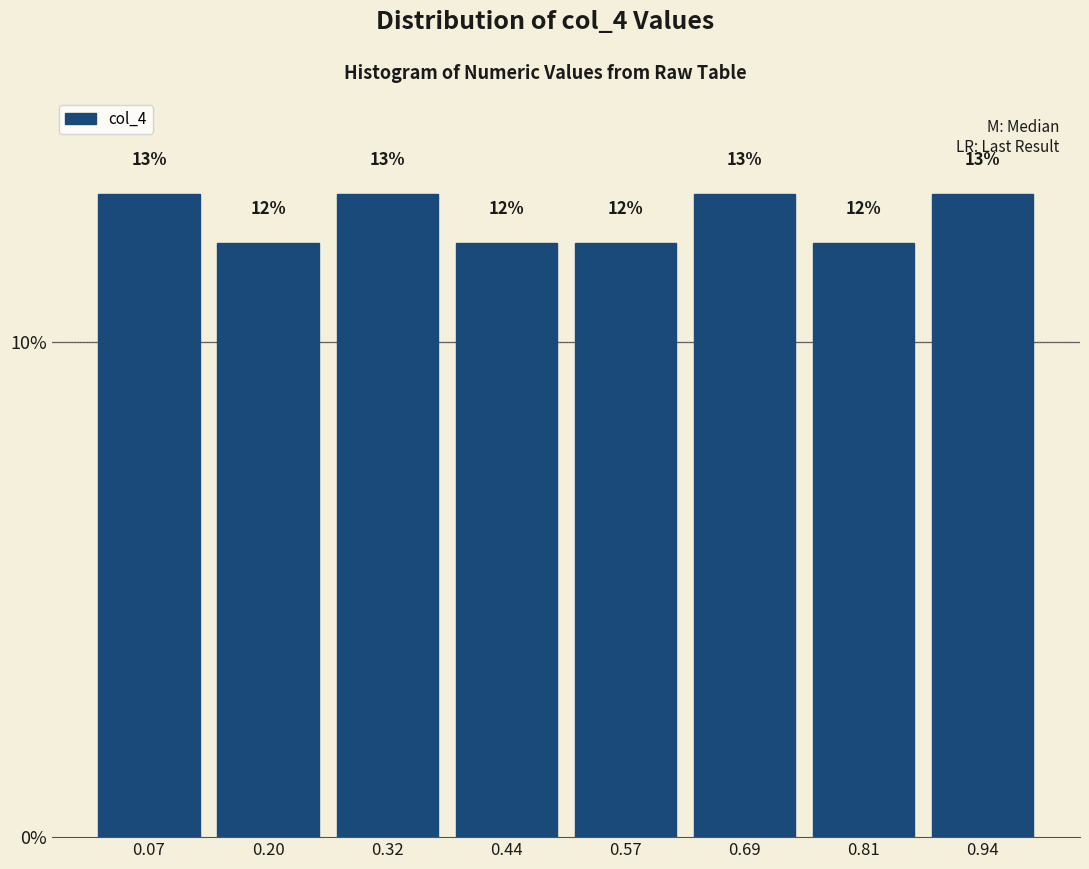

Reading left to right, transcribe this chart: for each bar, give the range it covers on the x-axis and its height. The bar edges are not printed on the chart, so give them approximately, as read against the axis.

0.02 to 0.14: 13
0.14 to 0.26: 12
0.26 to 0.38: 13
0.38 to 0.50: 12
0.50 to 0.62: 12
0.62 to 0.76: 13
0.76 to 0.88: 12
0.88 to 1.00: 13